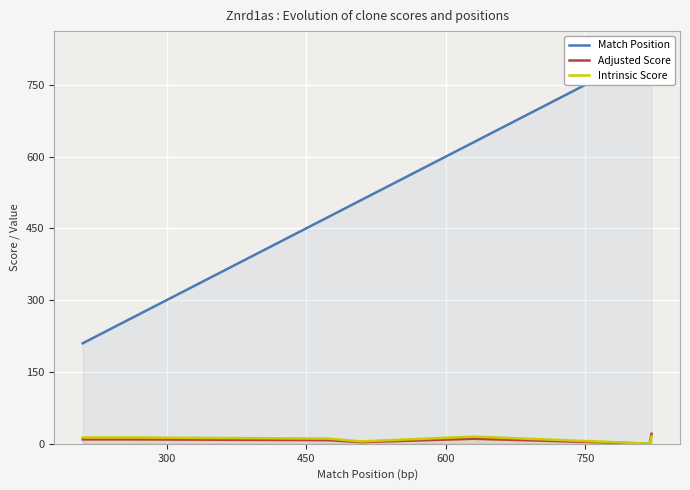

Which series has the widest spread of values?

Match Position